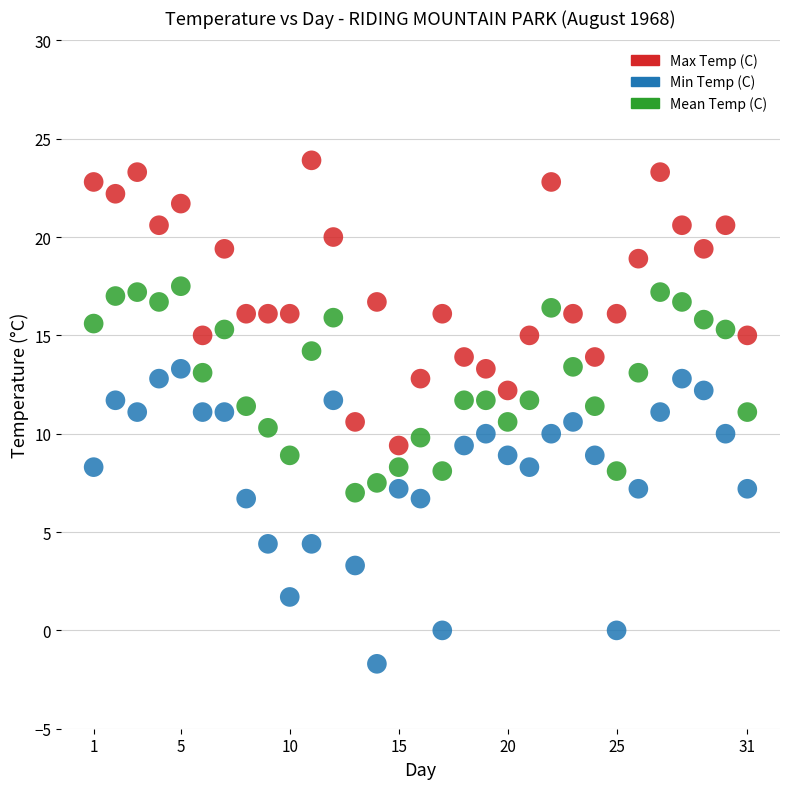

Across all data points, what is the range of X values (max minus min)?

30.0